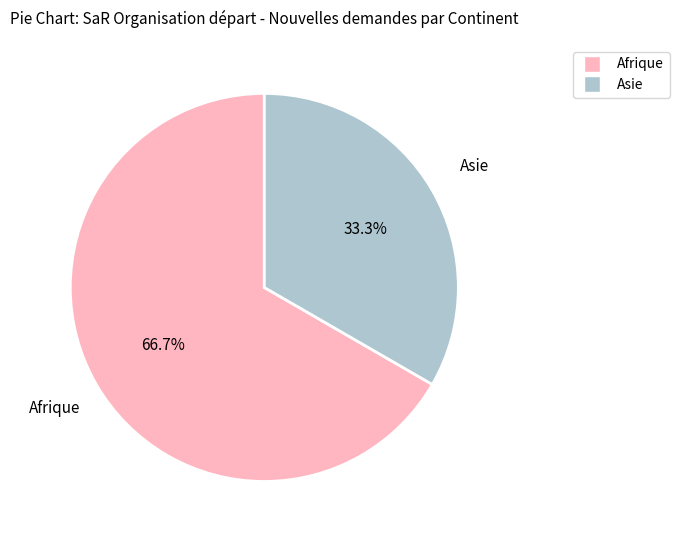

Does any single category account for the majority?

Yes